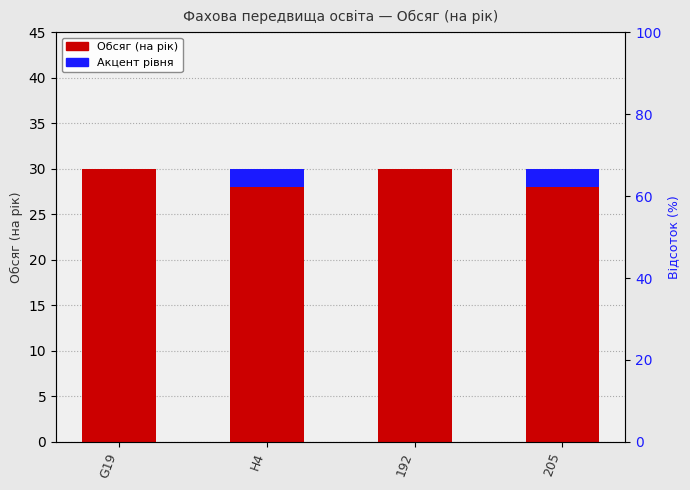

Between H4 and 205, which series saw the biggest shift?

Обсяг (на рік)